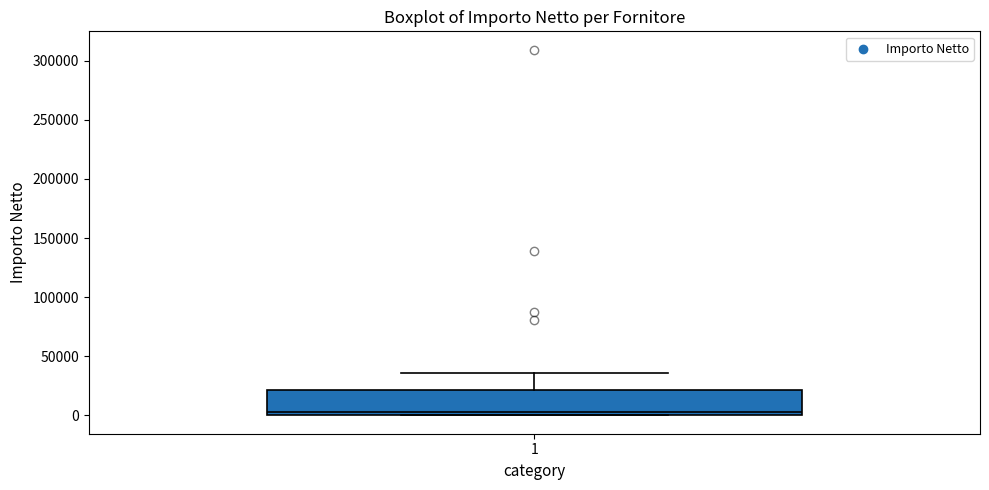

Where does the upper whisker of the box at x = 1 end on the y-axis? The values are not printed on the chart, so give them approximately, as read against the axis.

35000